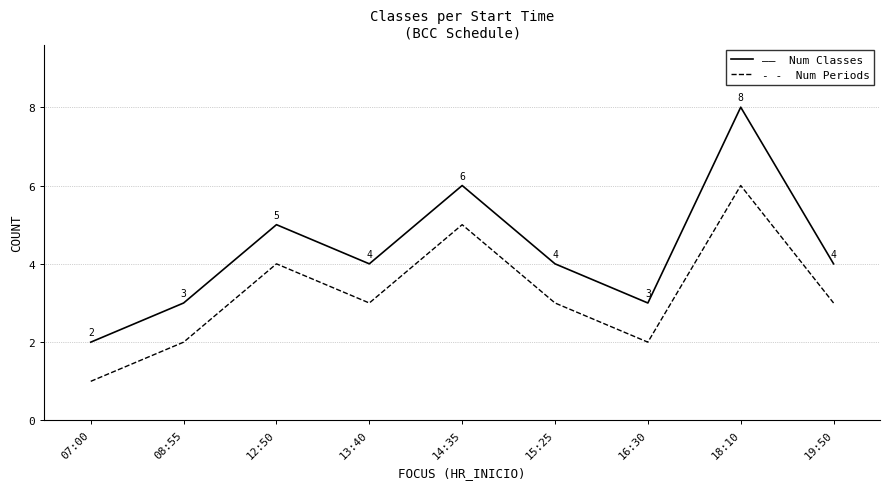

At which category does the chart reach its peak across all series?

18:10